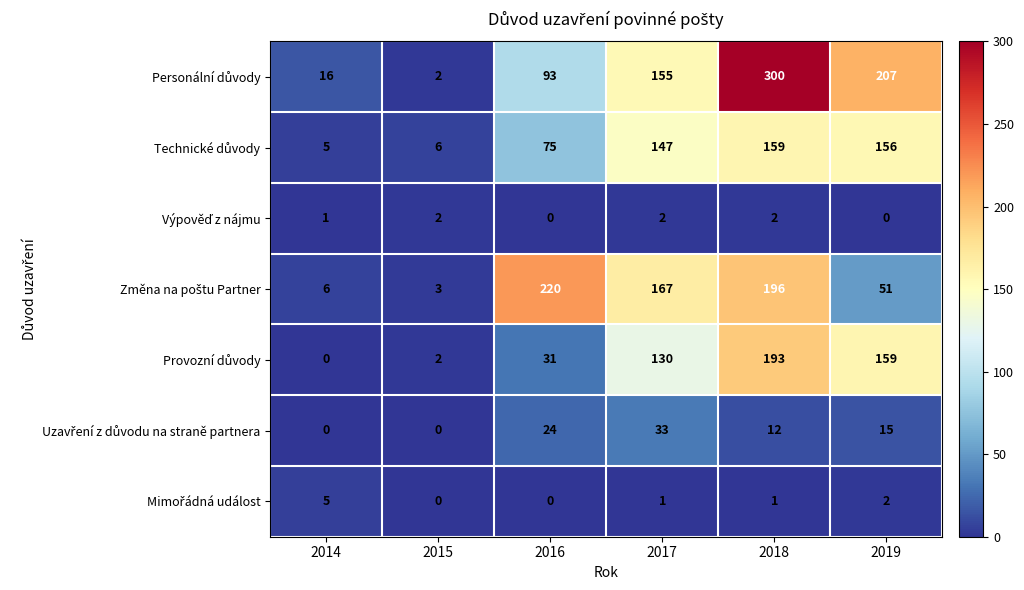

How many distinct data groups are displayed?

7